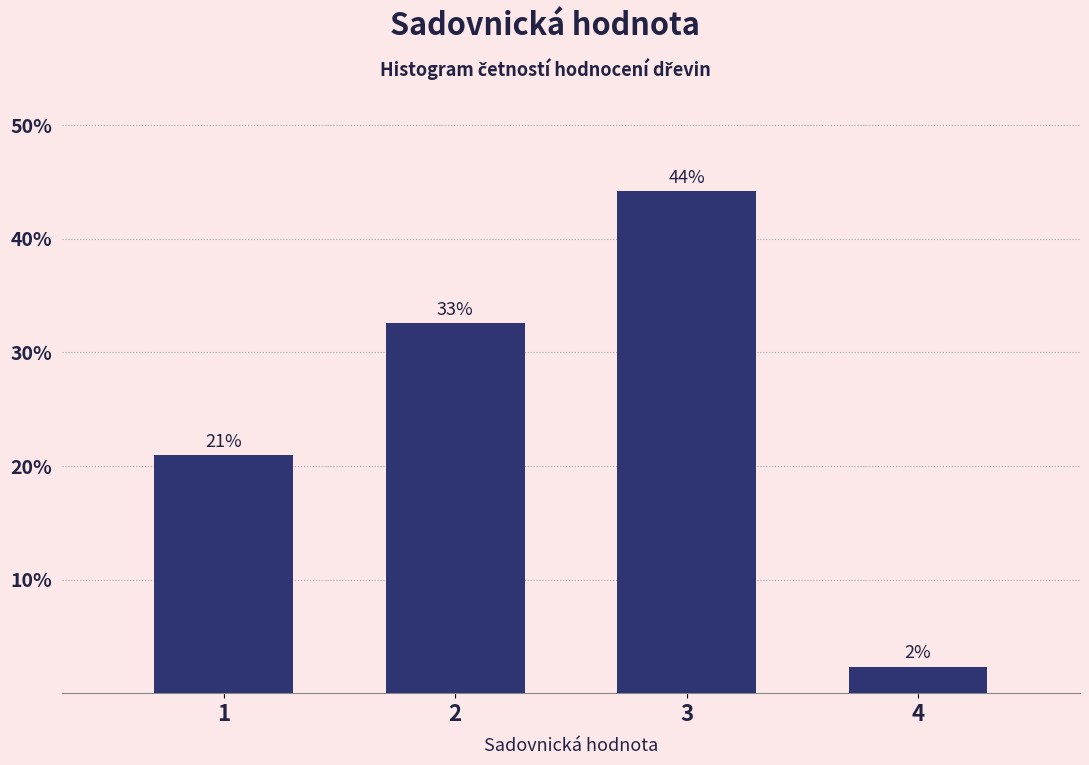

Which category has the lowest value across all series?

4